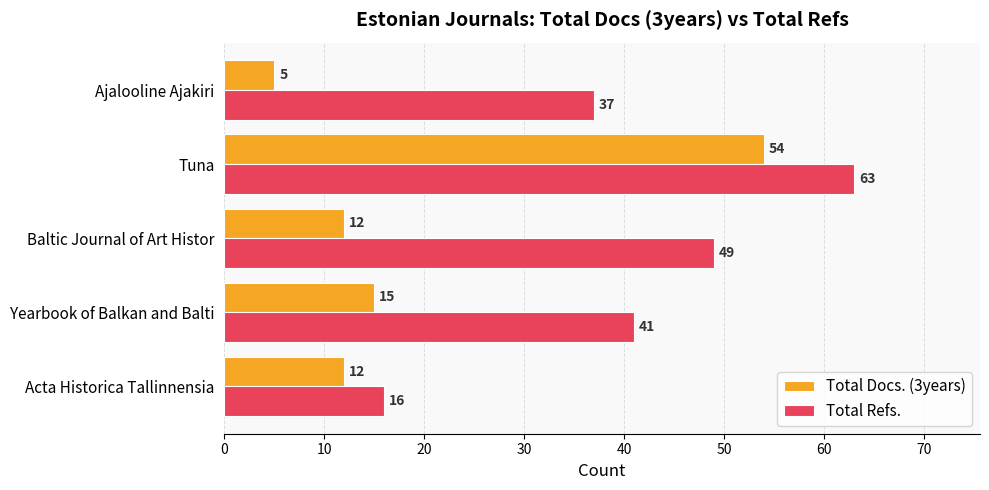

Which series has the largest range (max minus min)?

Total Docs. (3years)